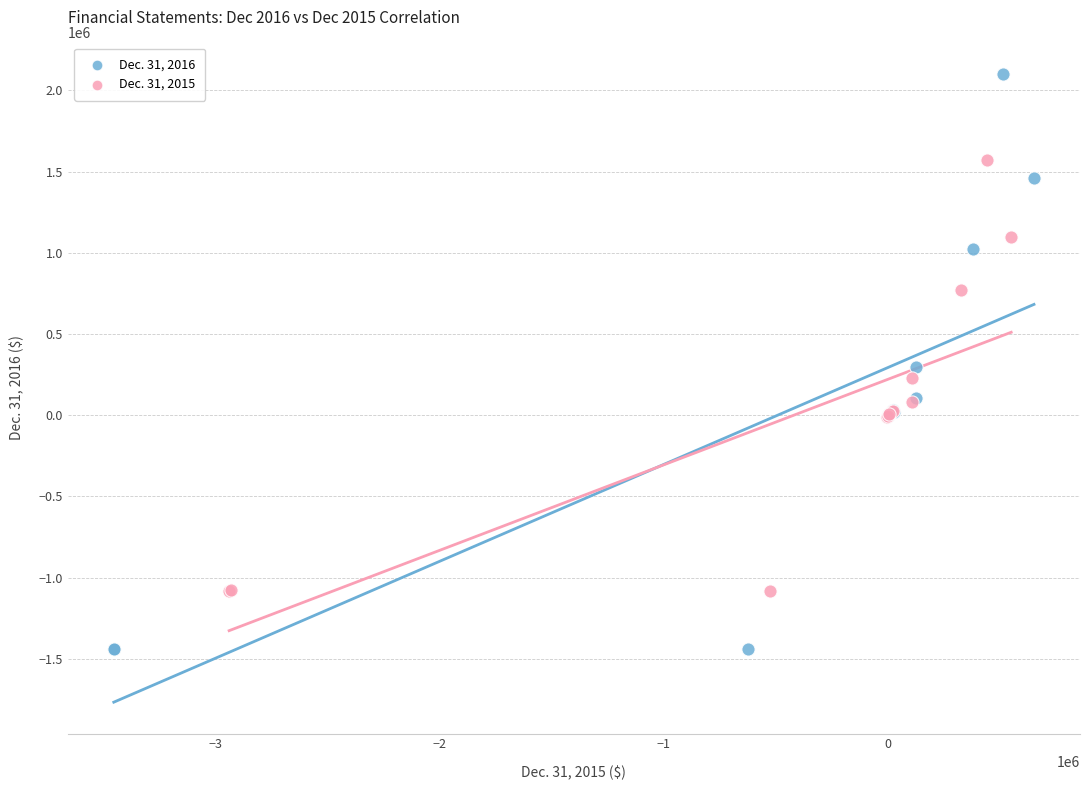

Which series contains the highest Y value?

Dec. 31, 2016